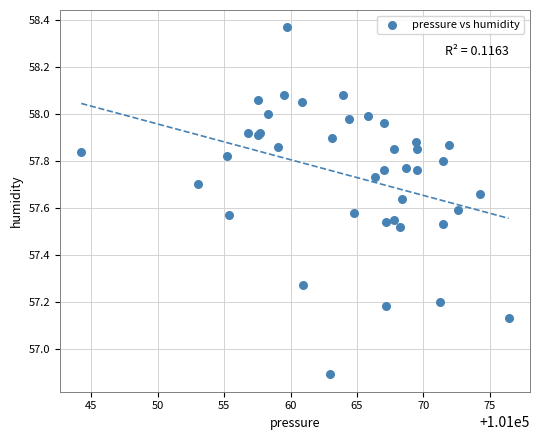

What Y value in the scatter plot is closest to 57?

56.9